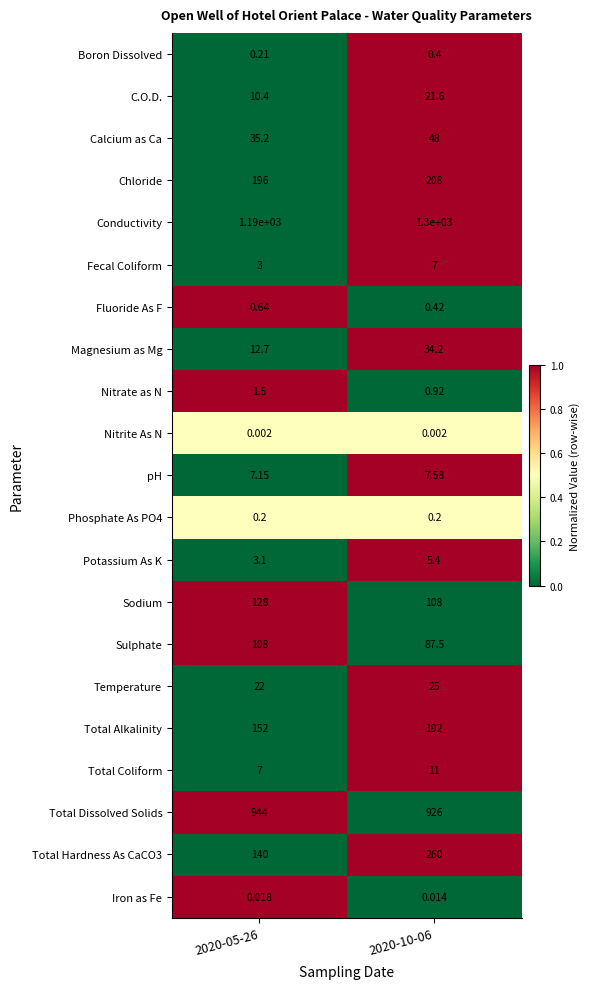

Is the value of Total Dissolved Solids at 2020-05-26 greater than the value of Phosphate As PO4 at 2020-10-06?

Yes